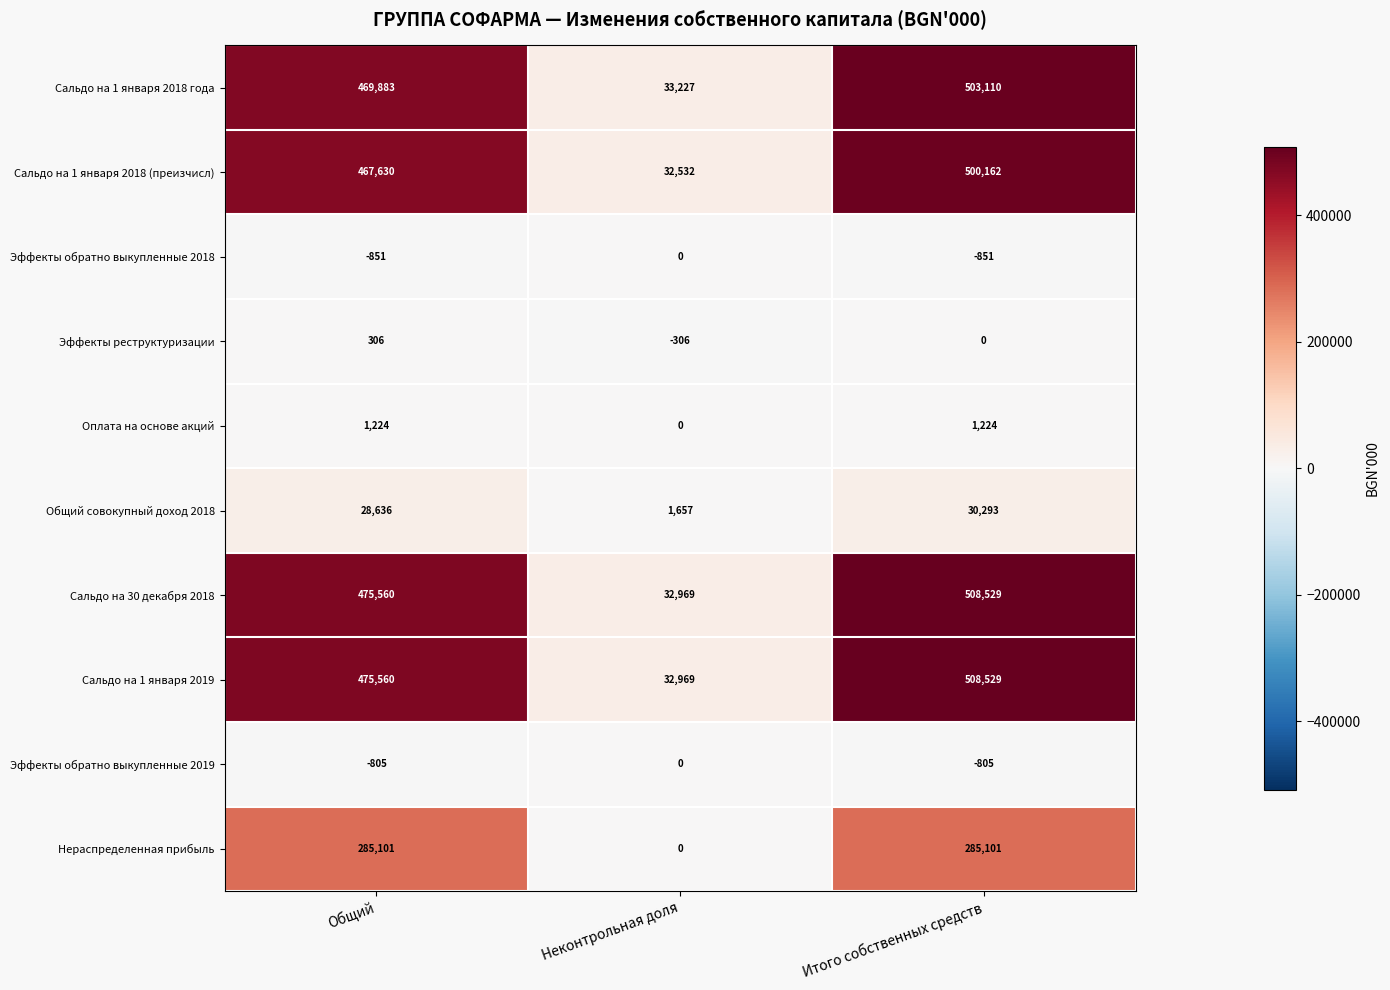

Where does the Эффекты реструктуризации series first go above 0?

Общий